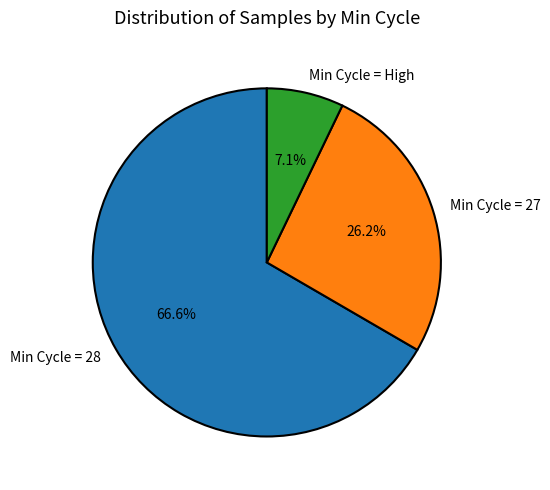

Rank the categories by value from lowest to highest.

Min Cycle = High, Min Cycle = 27, Min Cycle = 28